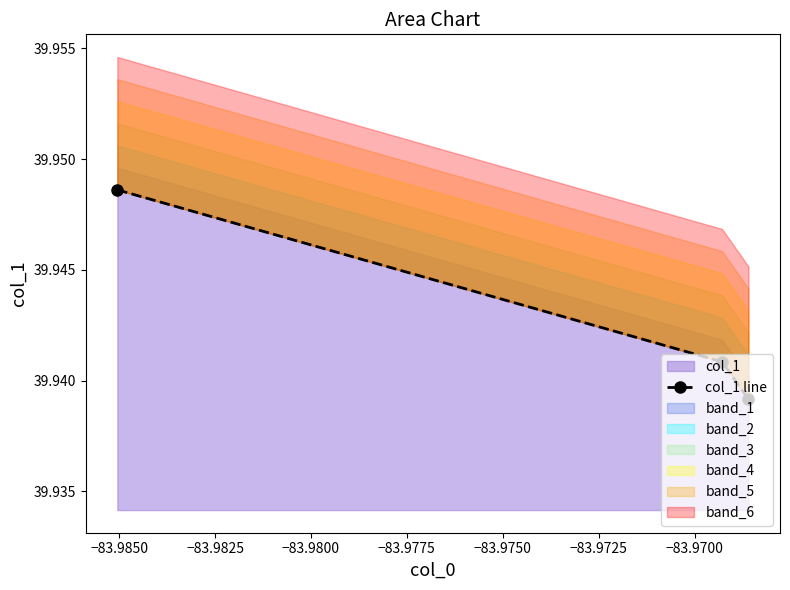

What is the value of the 1st point from the left?

39.9